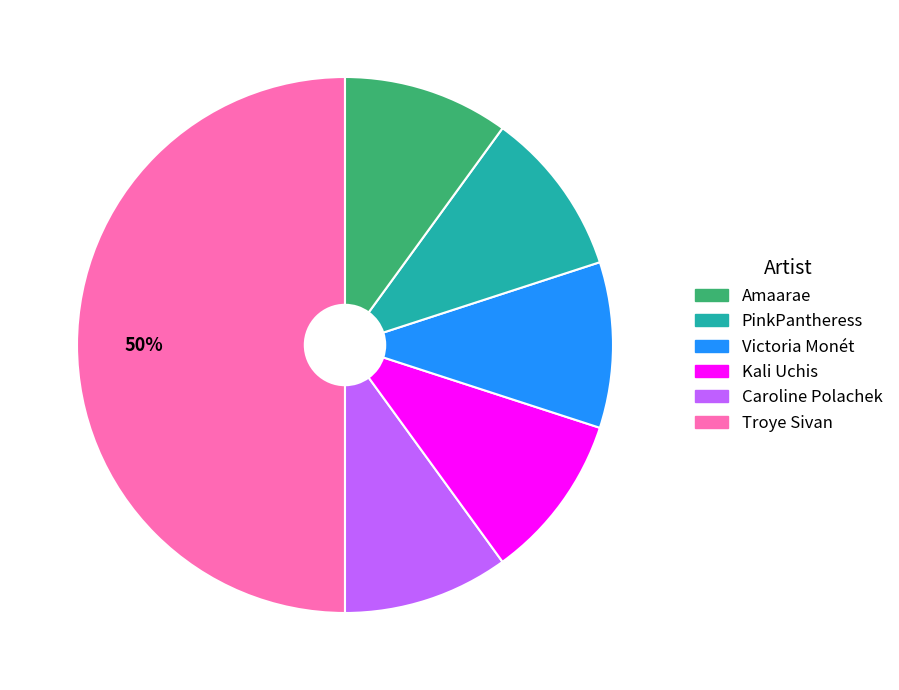

To the nearest percent, what is the average slice percentage?

17%